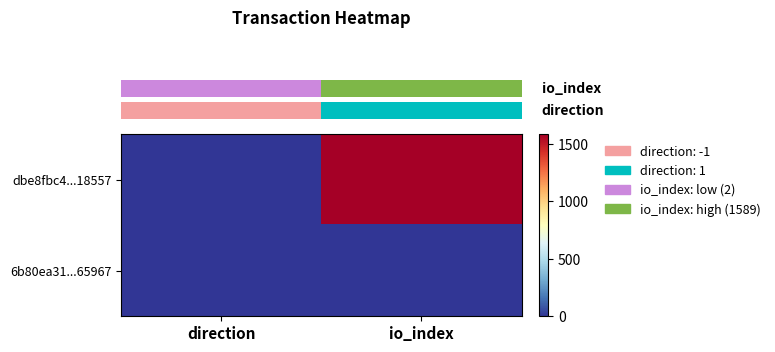

At which category is the sum across all series the highest?

io_index